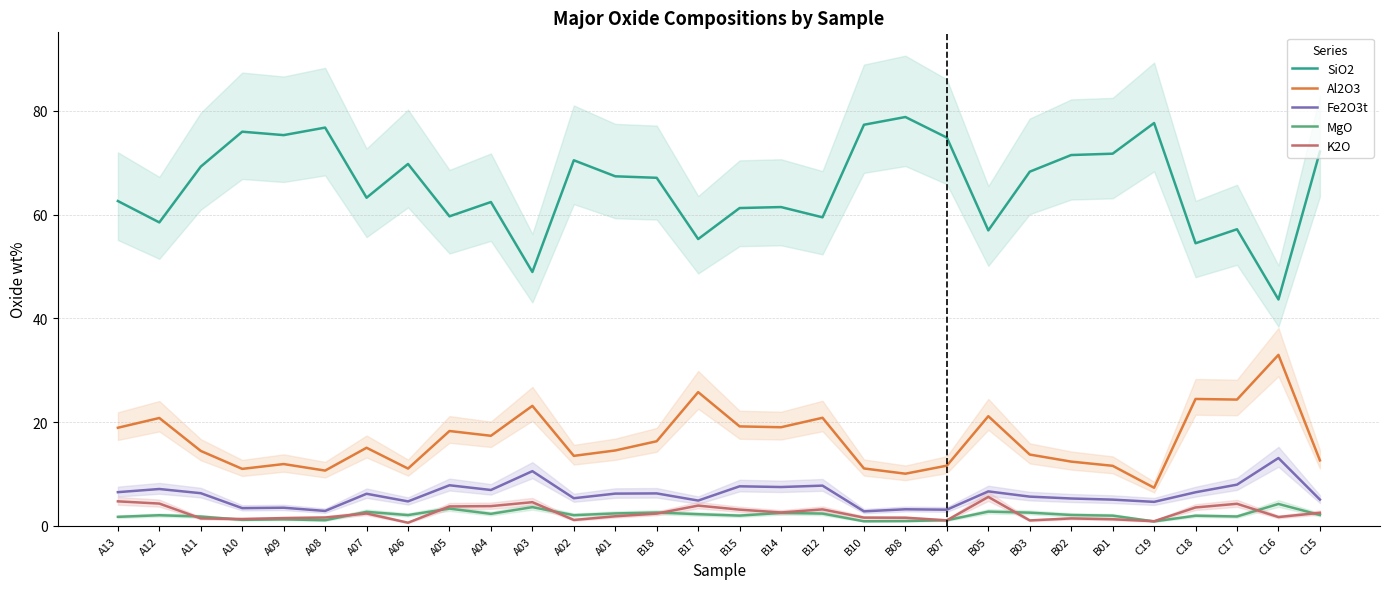

At how many categories does at least one series exceed 22?

30